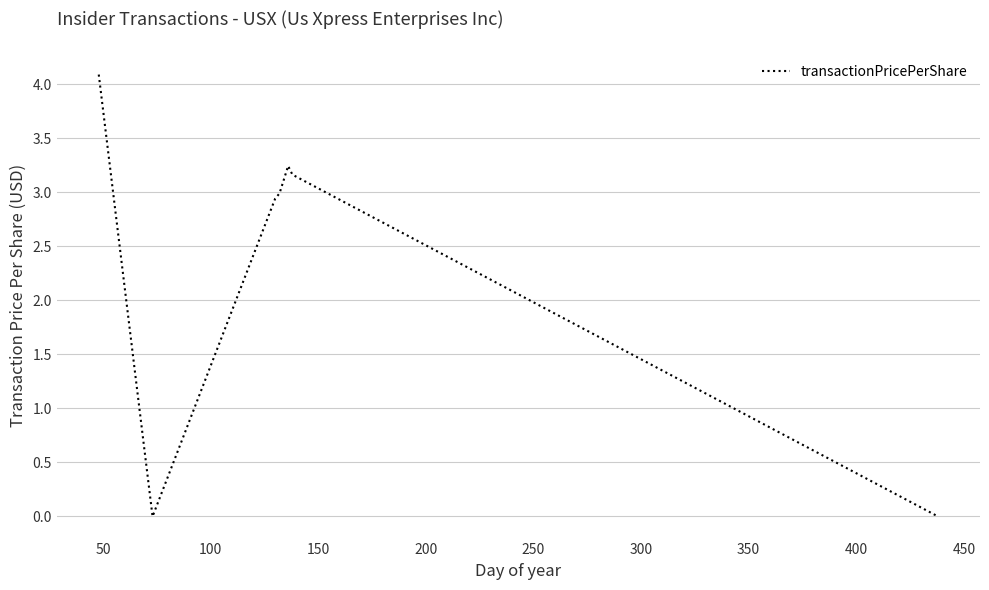

What is the maximum value shown in the chart?

4.1